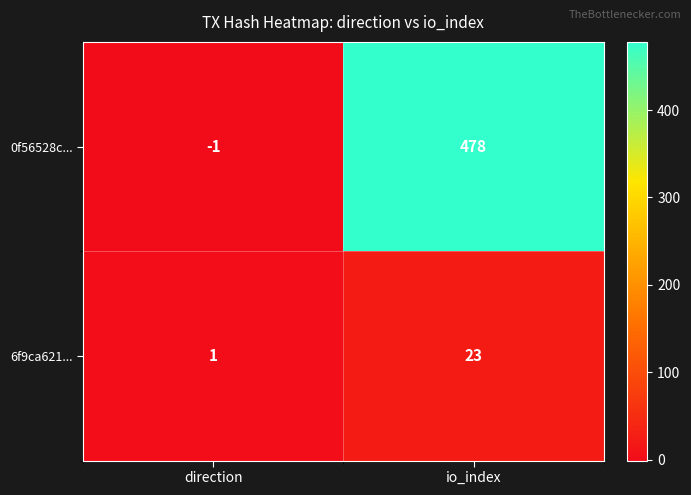

What is the approximate value of 6f9ca621... at io_index, to the nearest 5?

25